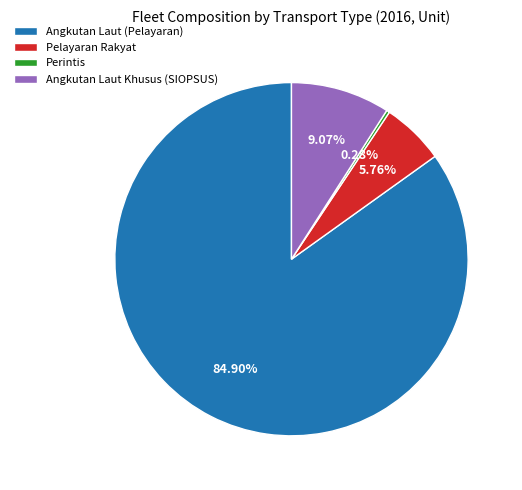

Between Angkutan Laut Khusus (SIOPSUS) and Pelayaran Rakyat, which is larger?

Angkutan Laut Khusus (SIOPSUS)